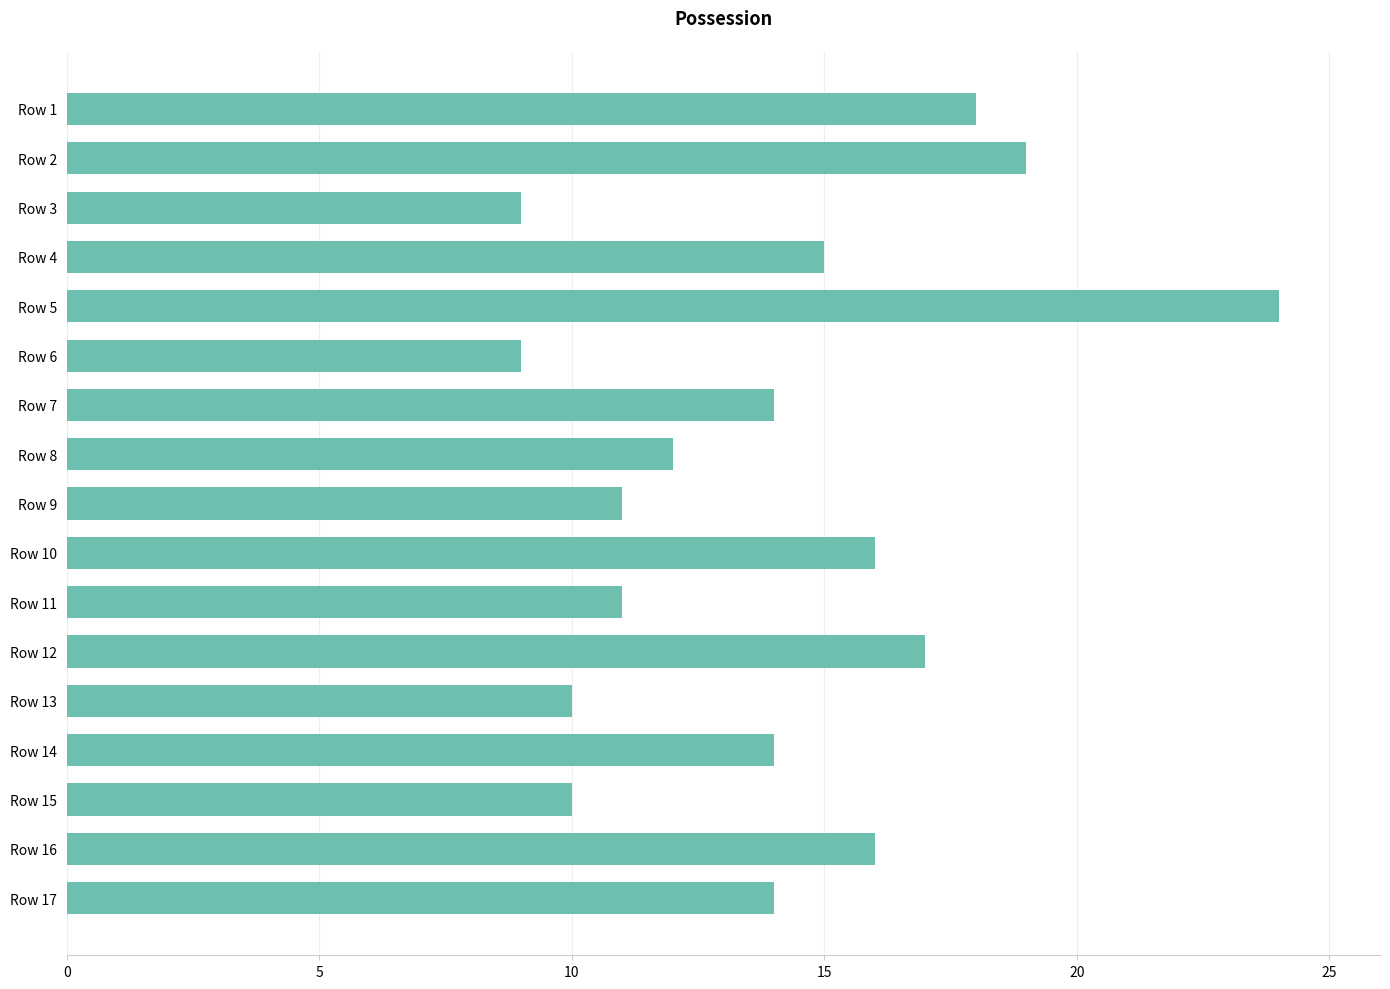

At which category does the chart reach its peak across all series?

Row 5